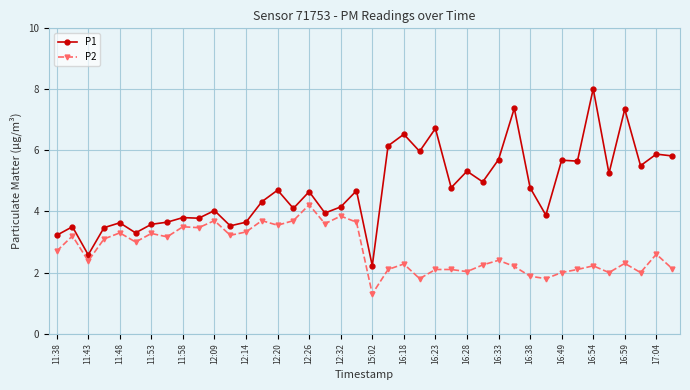

What is the minimum value shown in the chart?

1.3